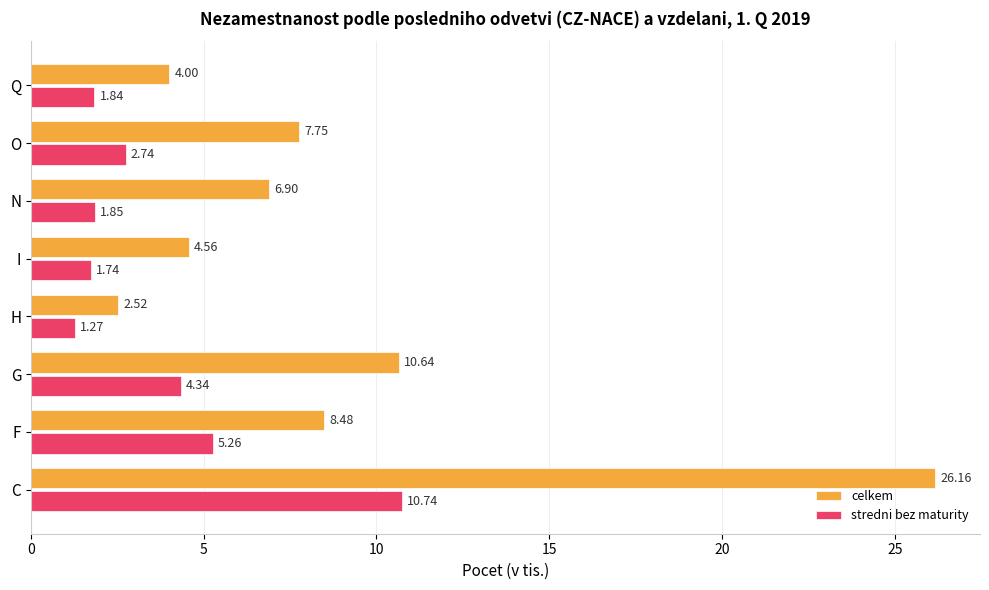

Which series has the widest spread of values?

celkem